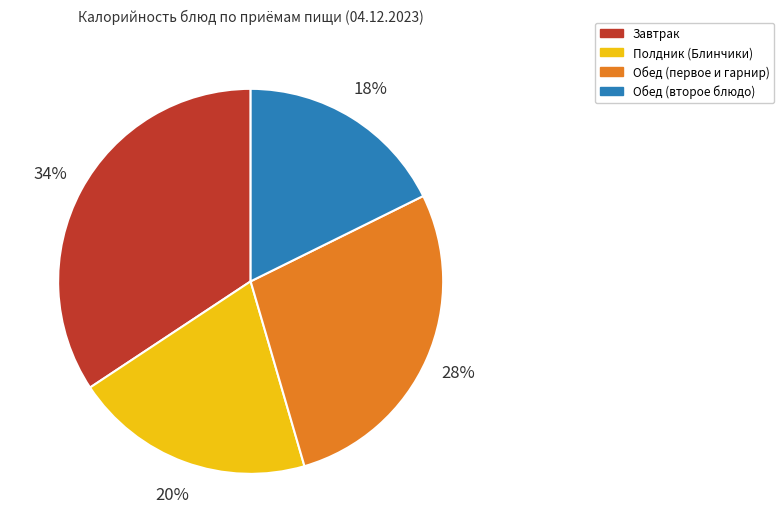

Is there any slice that represents more than half of the pie?

No